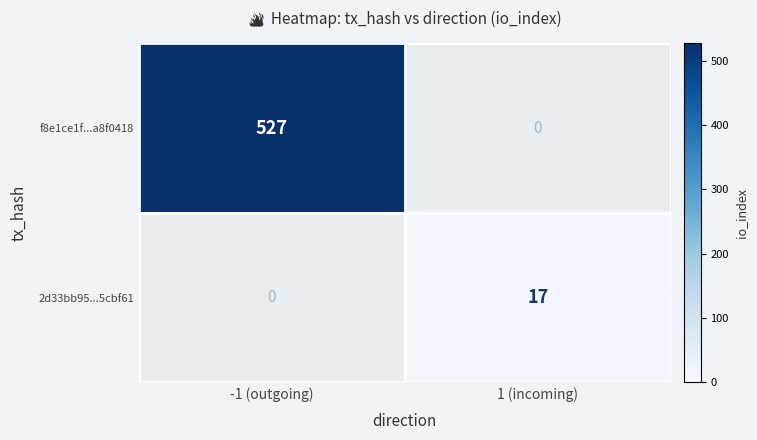

Which label corresponds to the smallest value in the chart?

1 (incoming)